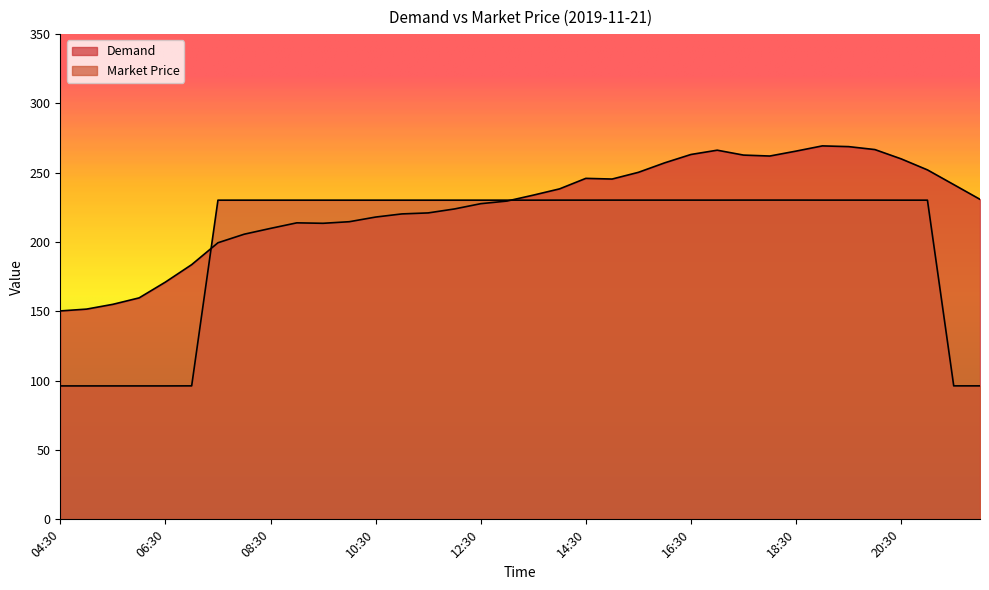

Is the value of Market Price at 09:00 greater than the value of Demand at 10:00?

Yes